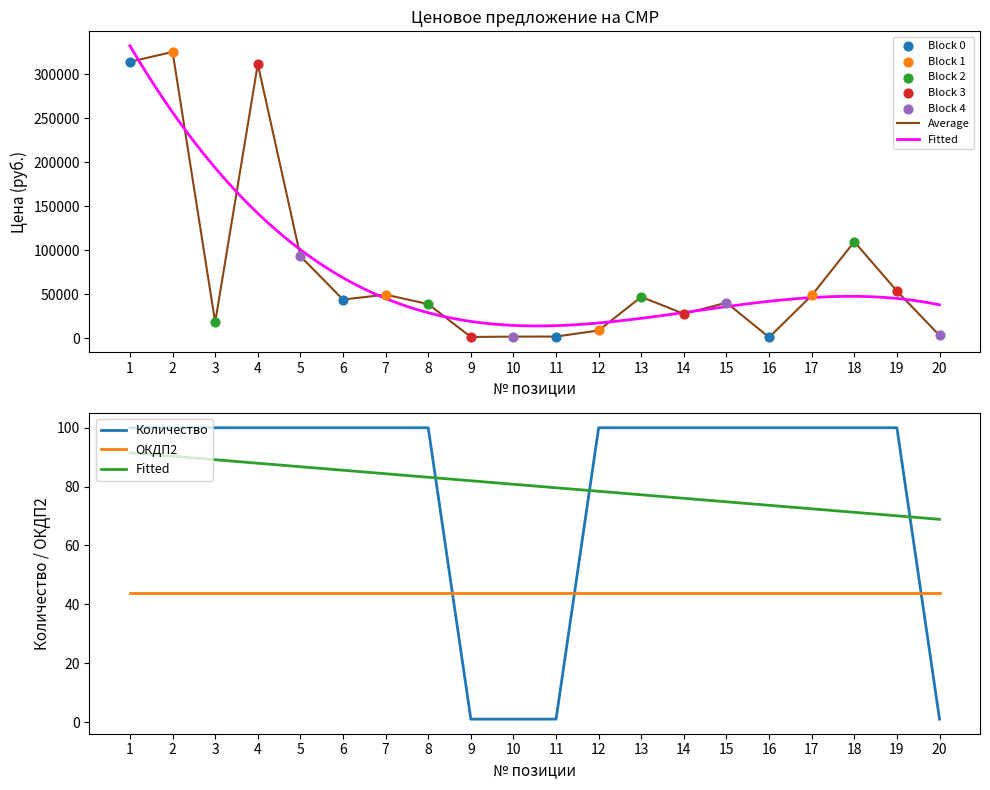

Which series has the widest spread of Y values?

Цена без НДС (руб.)